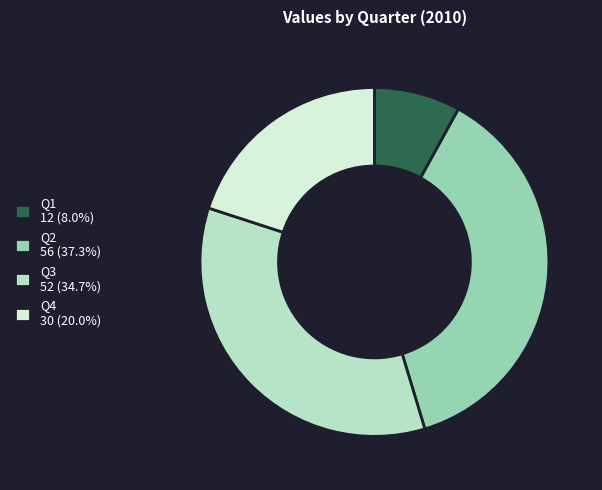

Combined, do Q4 30 (20.0%) and Q1 12 (8.0%) account for over 50%?

No